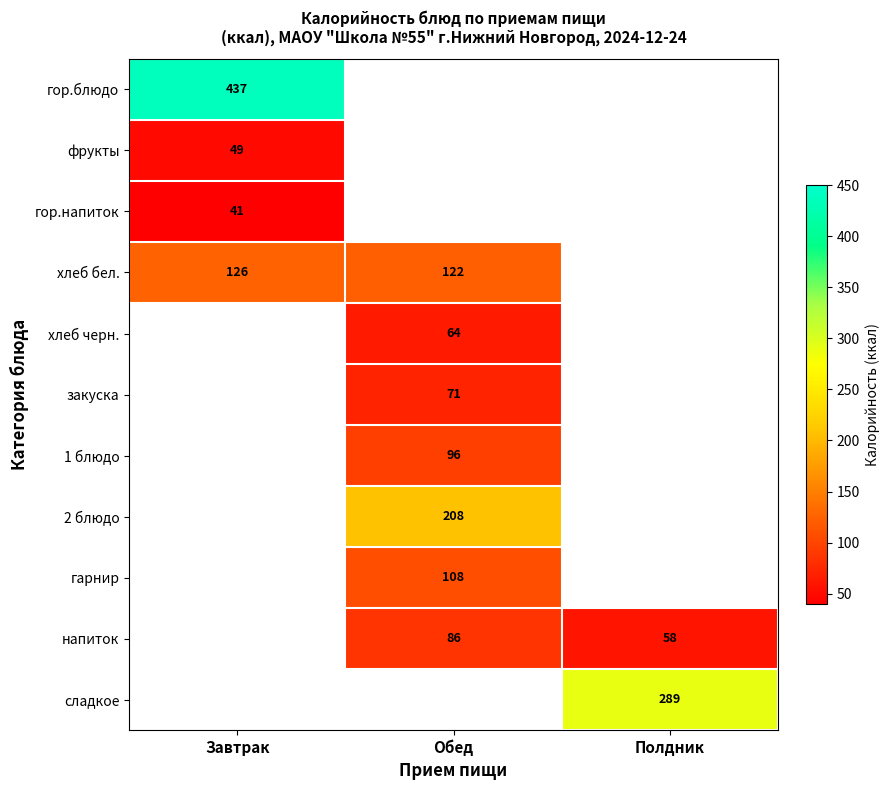

The value of хлеб бел. at Обед is 37. True or false?

False